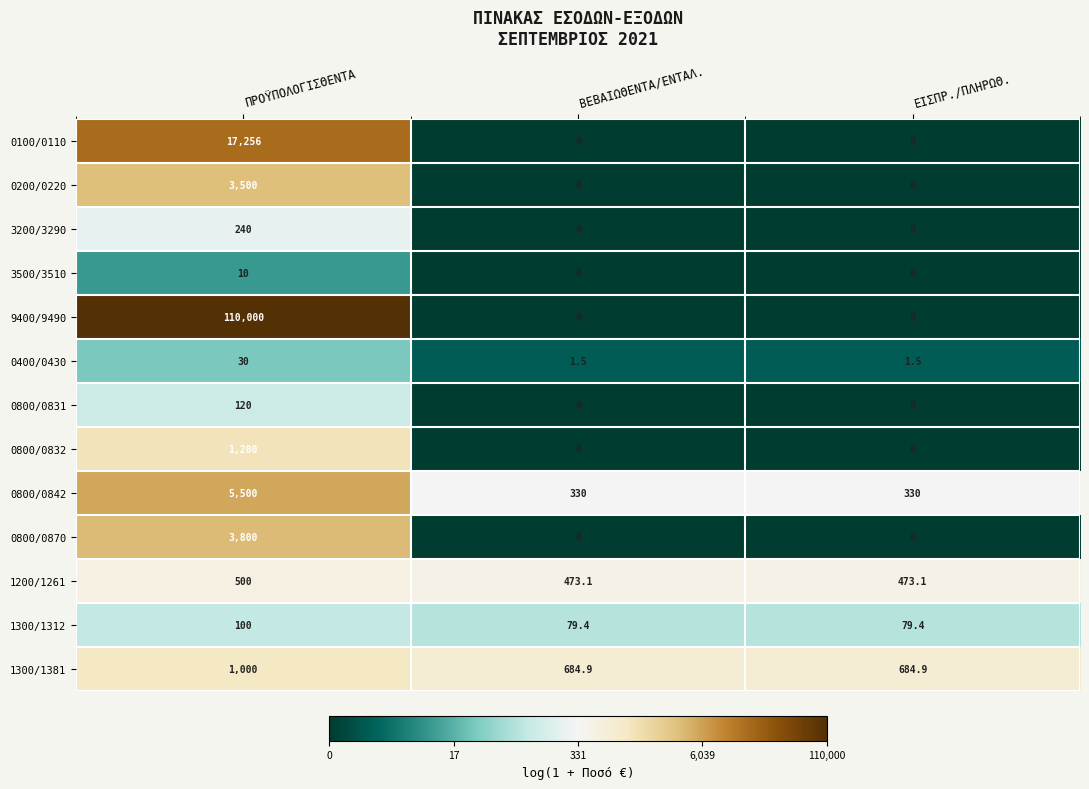

The 0200/0220 series shows -1128.0 at ΒΕΒΑΙΩΘΕΝΤΑ/ΕΝΤΑΛ.. True or false?

False